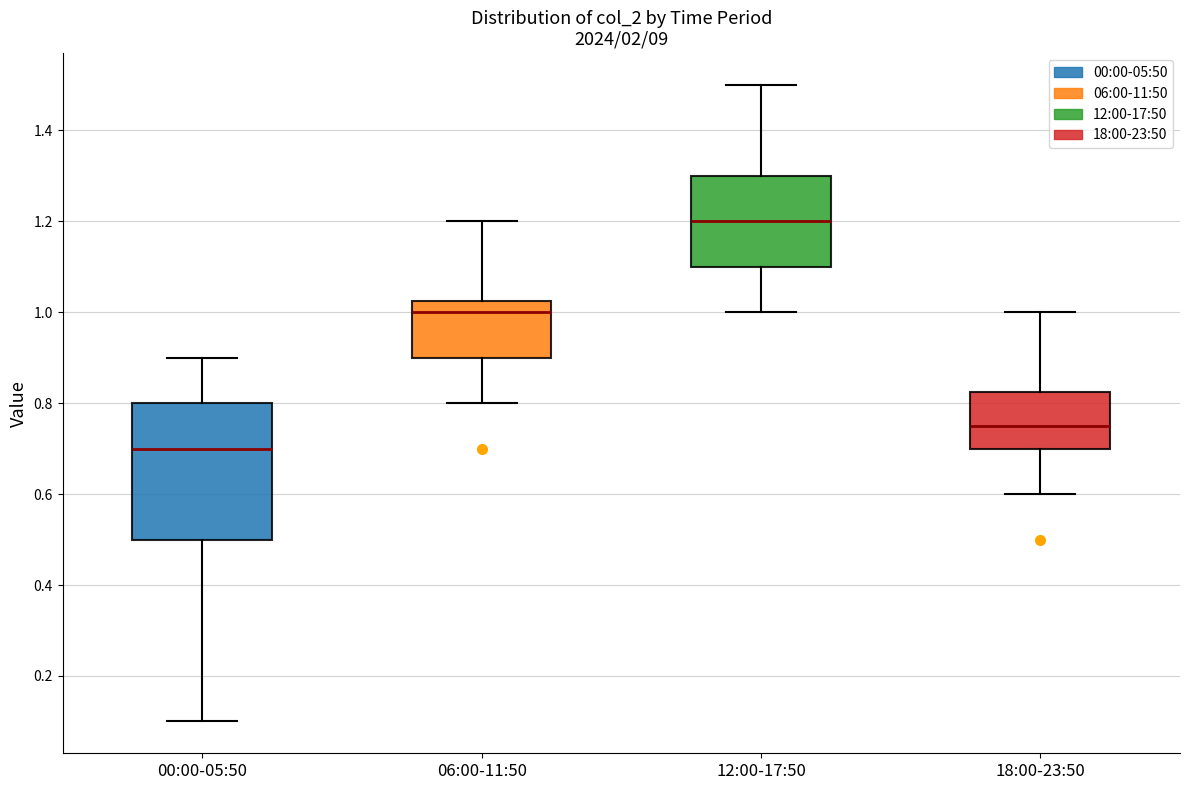

Reading left to right, transcribe this box plot: for each box, give where its median line is, the range the box spans, and where its two whiskers end, as read against the y-axis. The values are not printed on the chart, so give them approximately, as read against the axis.

00:00-05:50: median 0.70, box 0.50 to 0.80, whiskers 0.10 to 0.90
06:00-11:50: median 1.00, box 0.90 to 1.02, whiskers 0.80 to 1.20
12:00-17:50: median 1.20, box 1.10 to 1.30, whiskers 1.00 to 1.50
18:00-23:50: median 0.76, box 0.70 to 0.82, whiskers 0.60 to 1.00